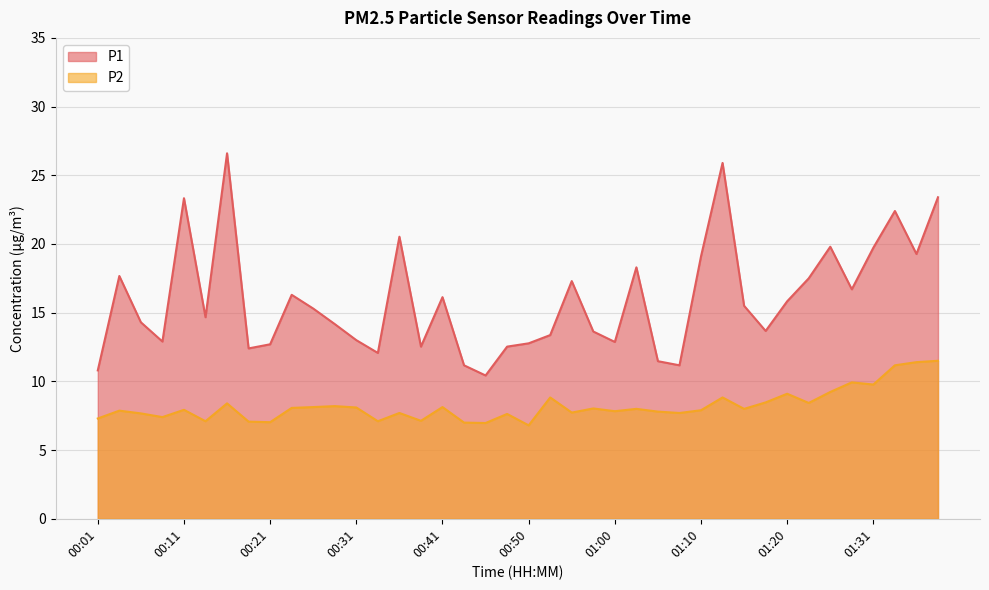

Where does the P1 series first go above 15?

00:03